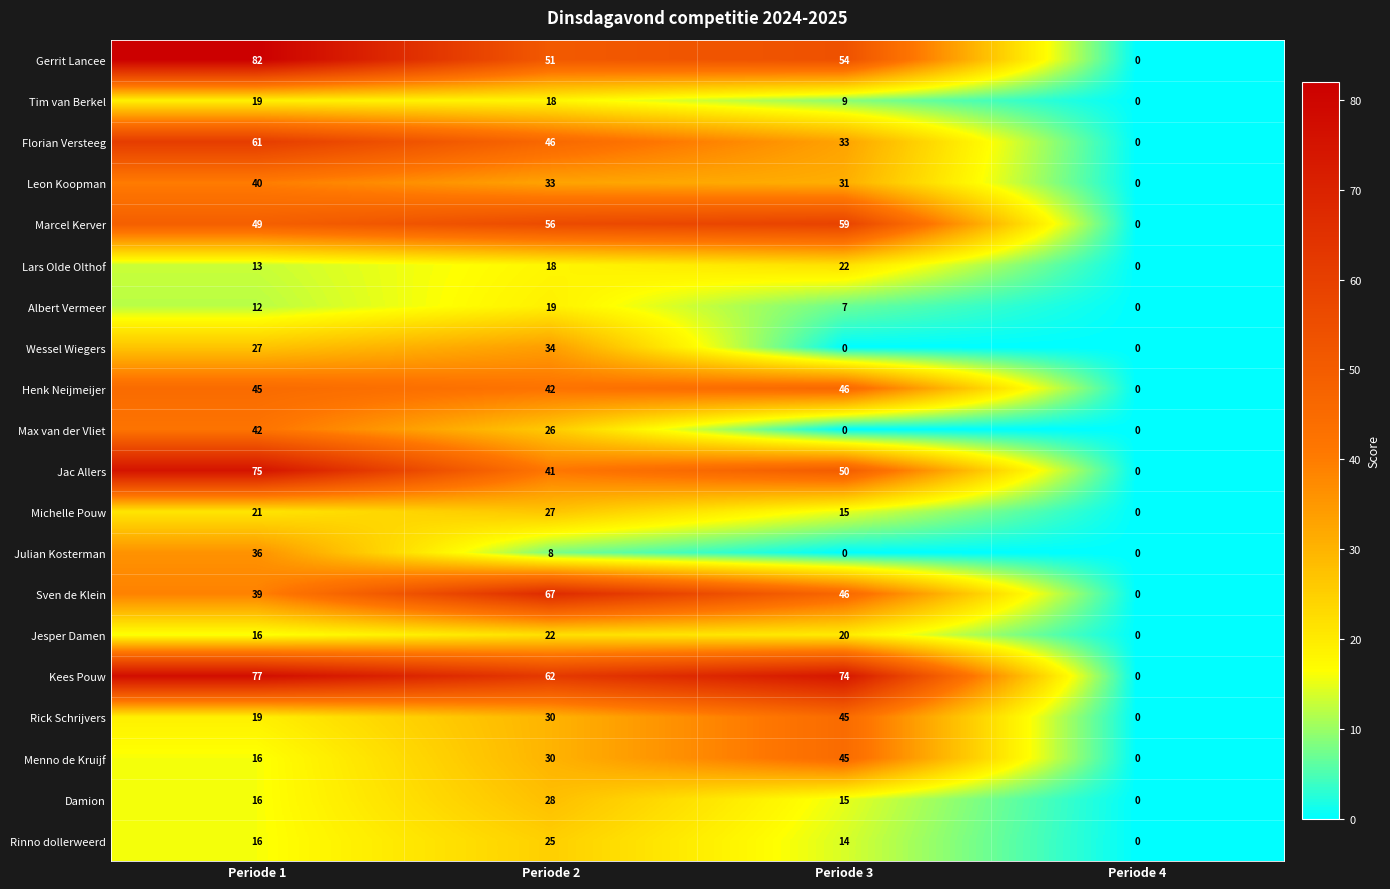

Count the number of categories in the chart.

4